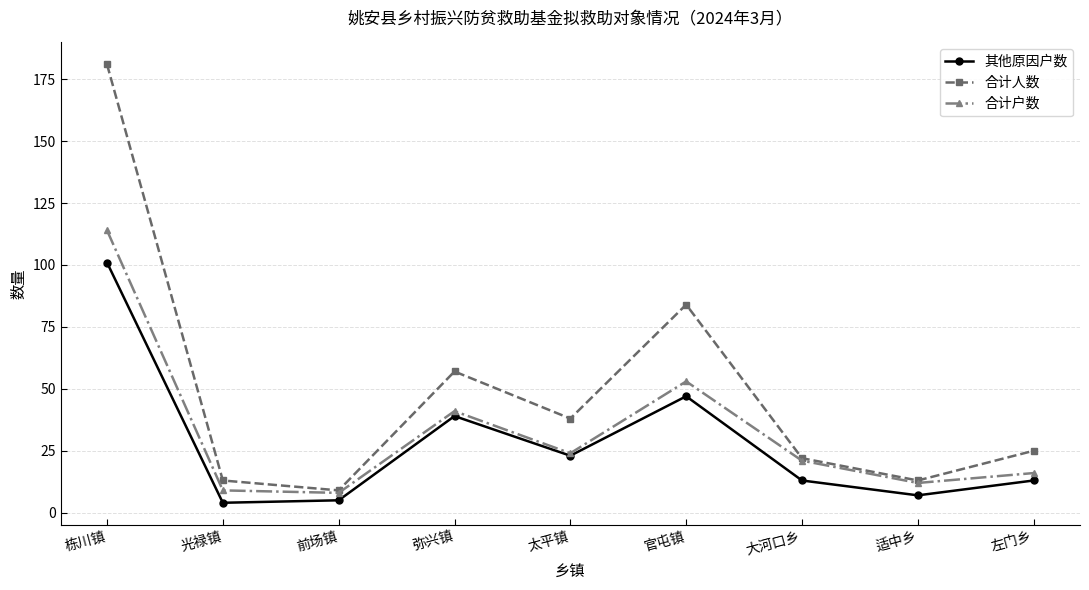

How many lines are shown in the chart?

3